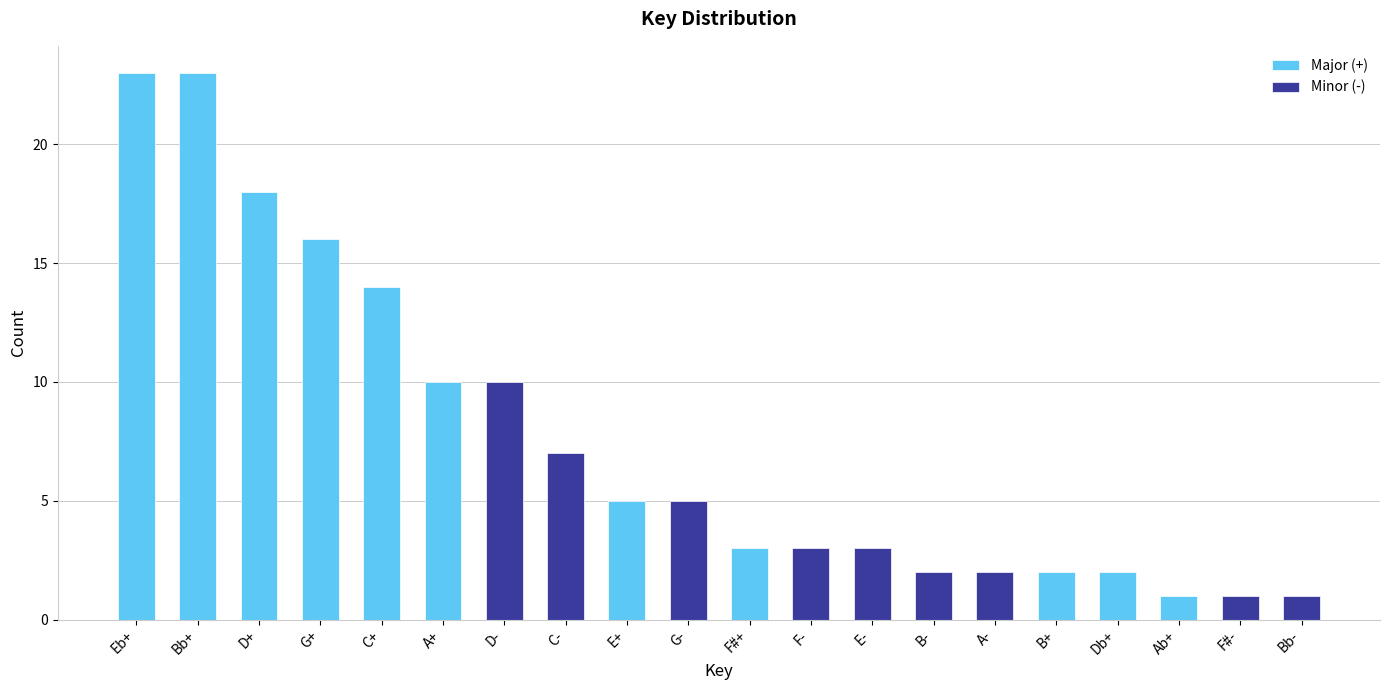

List the labels in order of value, smallest first.

Ab+, F#-, Bb-, B-, A-, B+, Db+, F#+, F-, E-, E+, G-, C-, A+, D-, C+, G+, D+, Eb+, Bb+